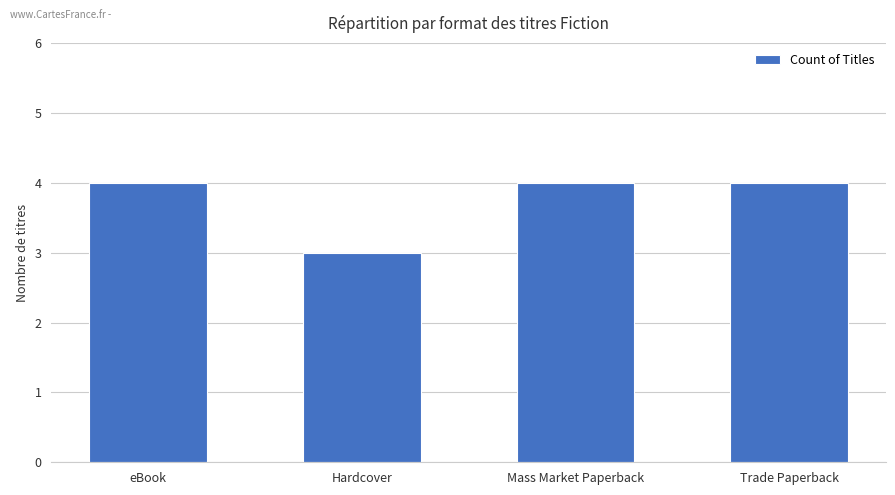

What is the change in value from Hardcover to Mass Market Paperback?

+1